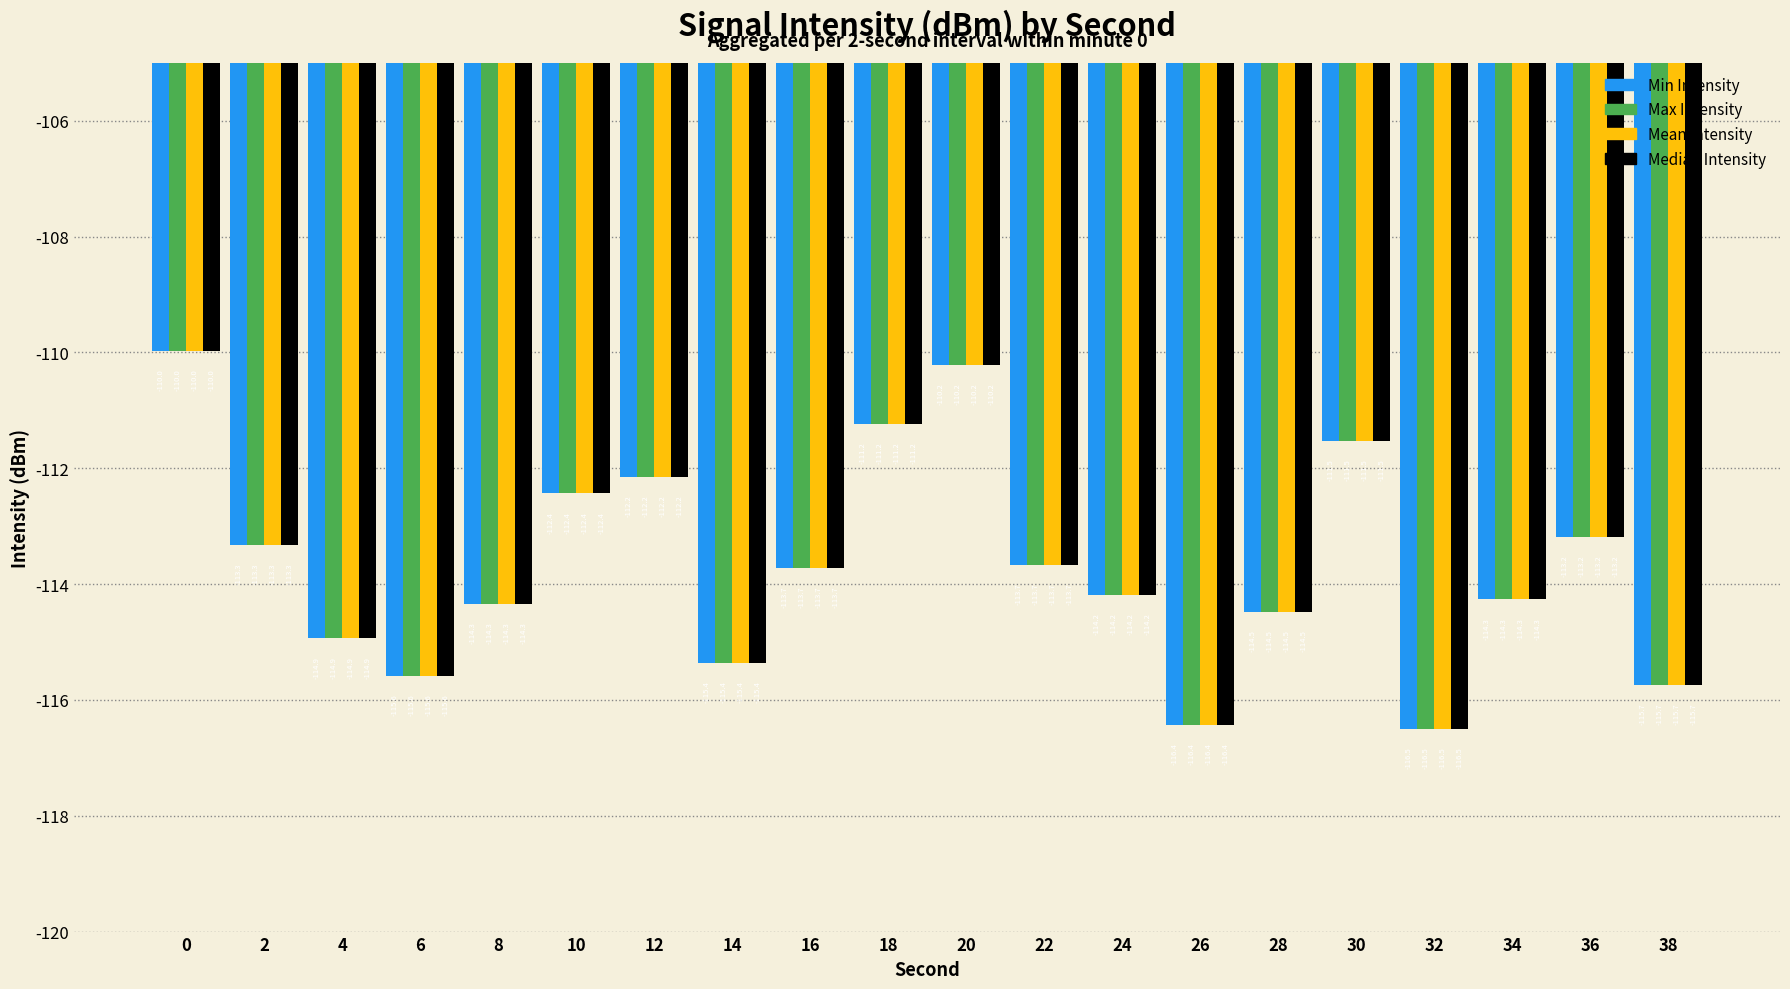

How many series are shown in this chart?

4